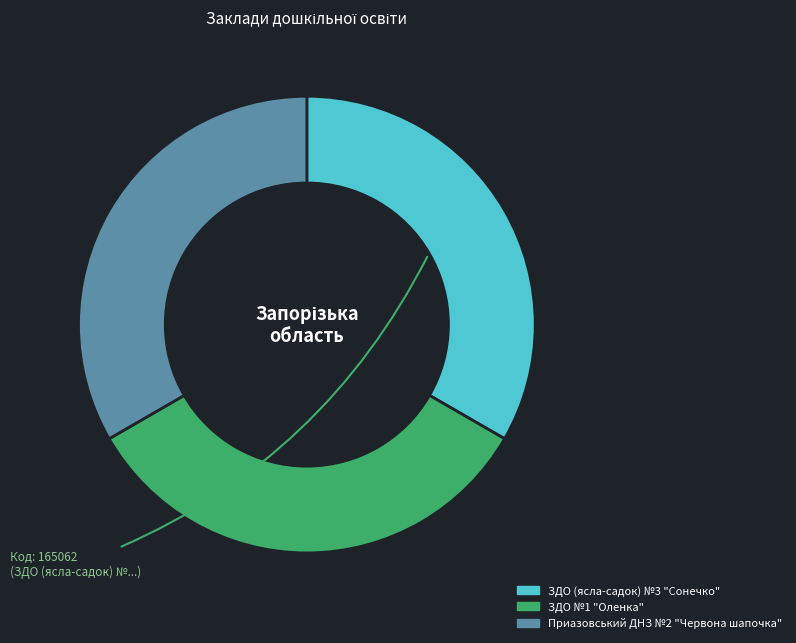

Is it true that Приазовський ДНЗ №2 "Червона шапочка" is 33% of the pie?

True